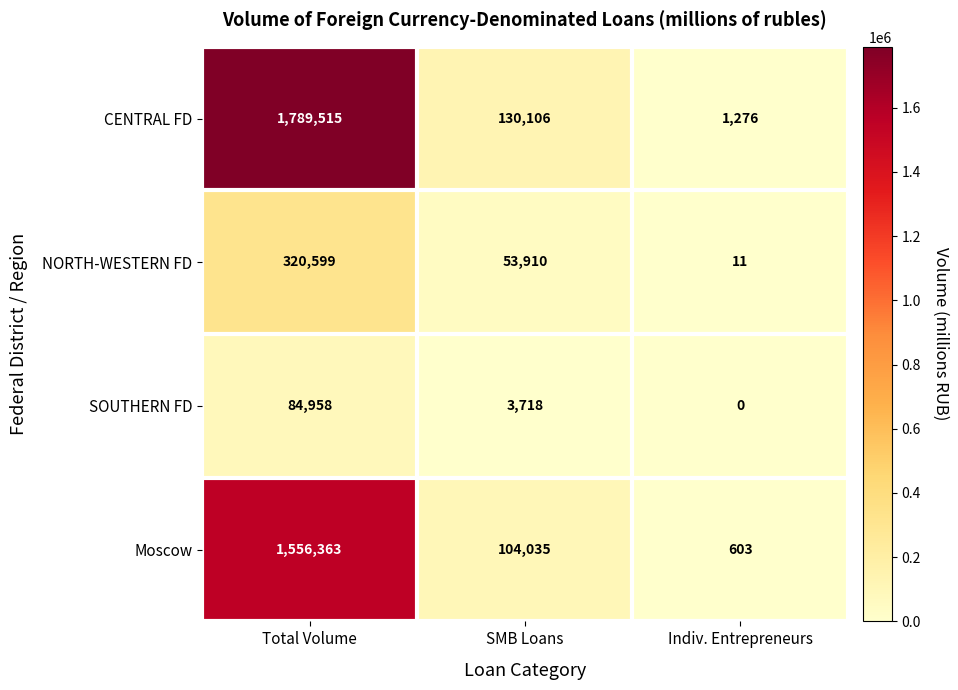

Reading left to right, transcribe all the data shown in this chart.

CENTRAL FD: 1789515	130106	1276
NORTH-WESTERN FD: 320599	53910	11
SOUTHERN FD: 84958	3718	0
Moscow: 1556363	104035	603